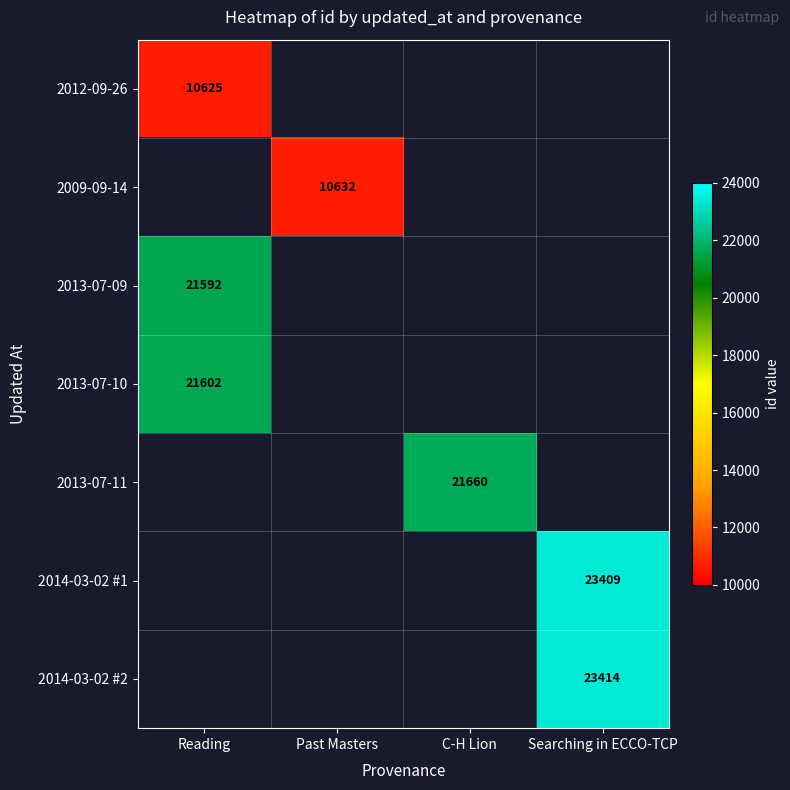

The value of 2009-09-14 at Past Masters is 10632. True or false?

True